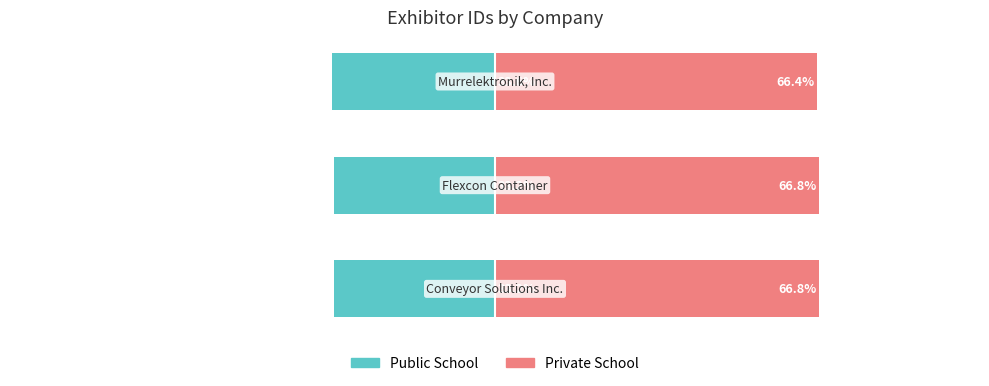

Rank the series by their average value, from lowest to highest.

Public School, Private School